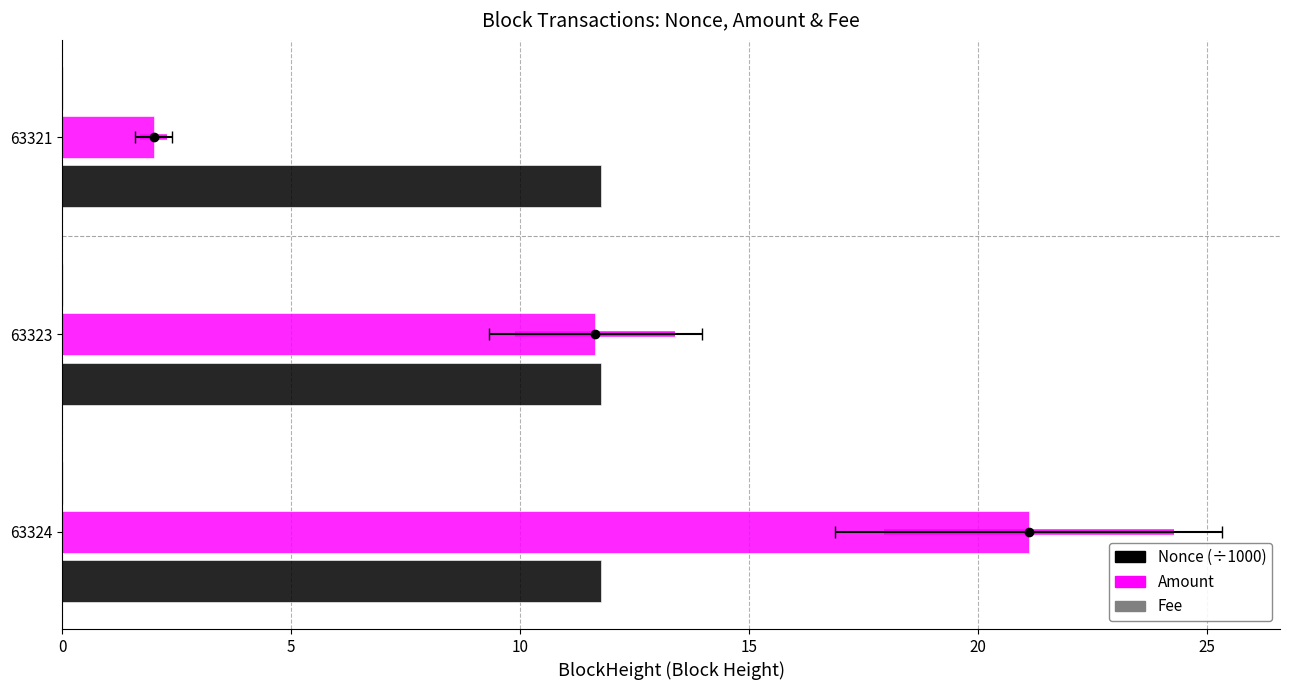

What are all the series names shown in the legend?

Nonce (÷1000), Amount, Fee